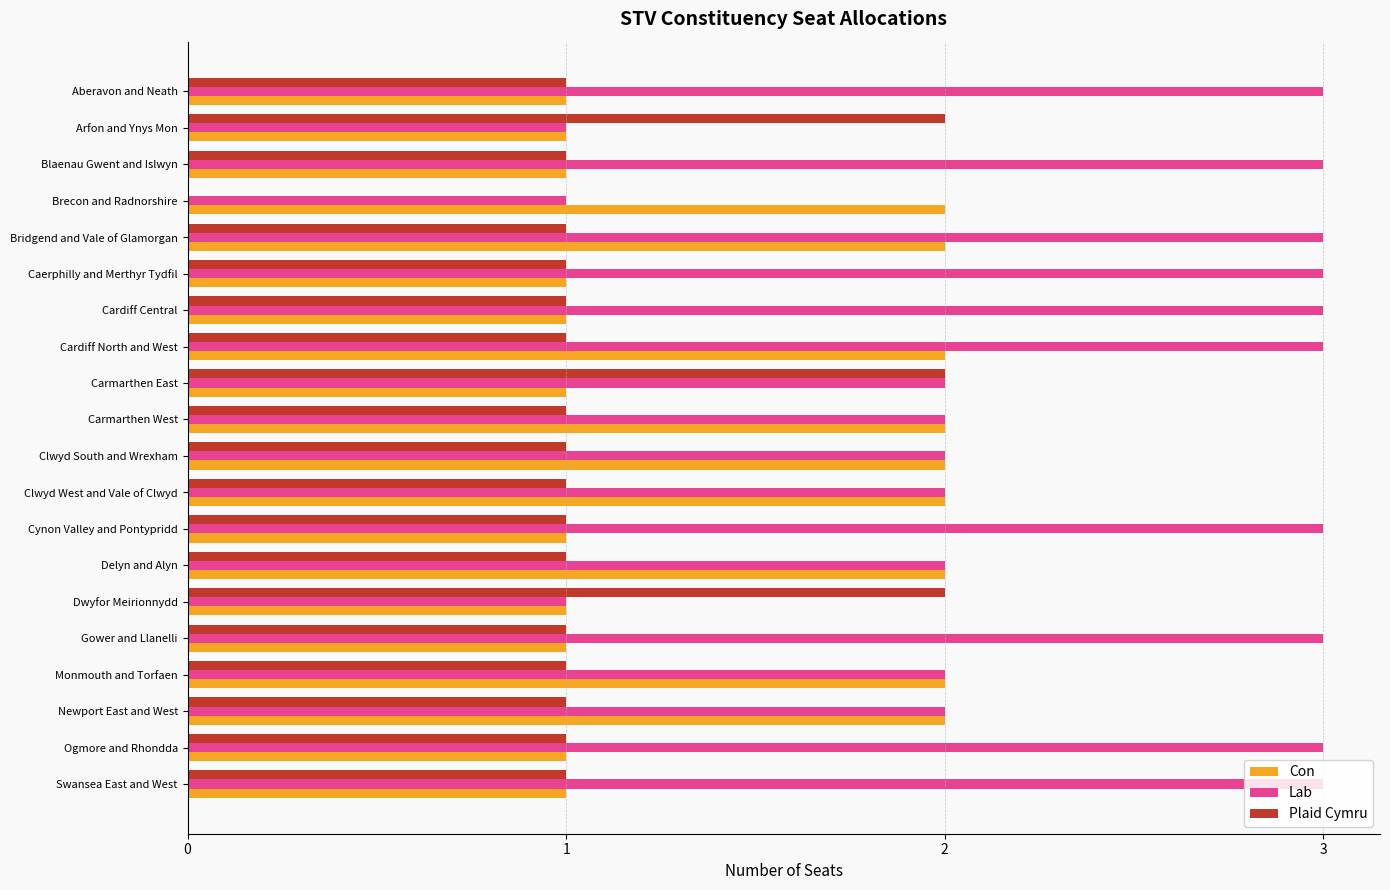

What is the sum of all Plaid Cymru values?

22